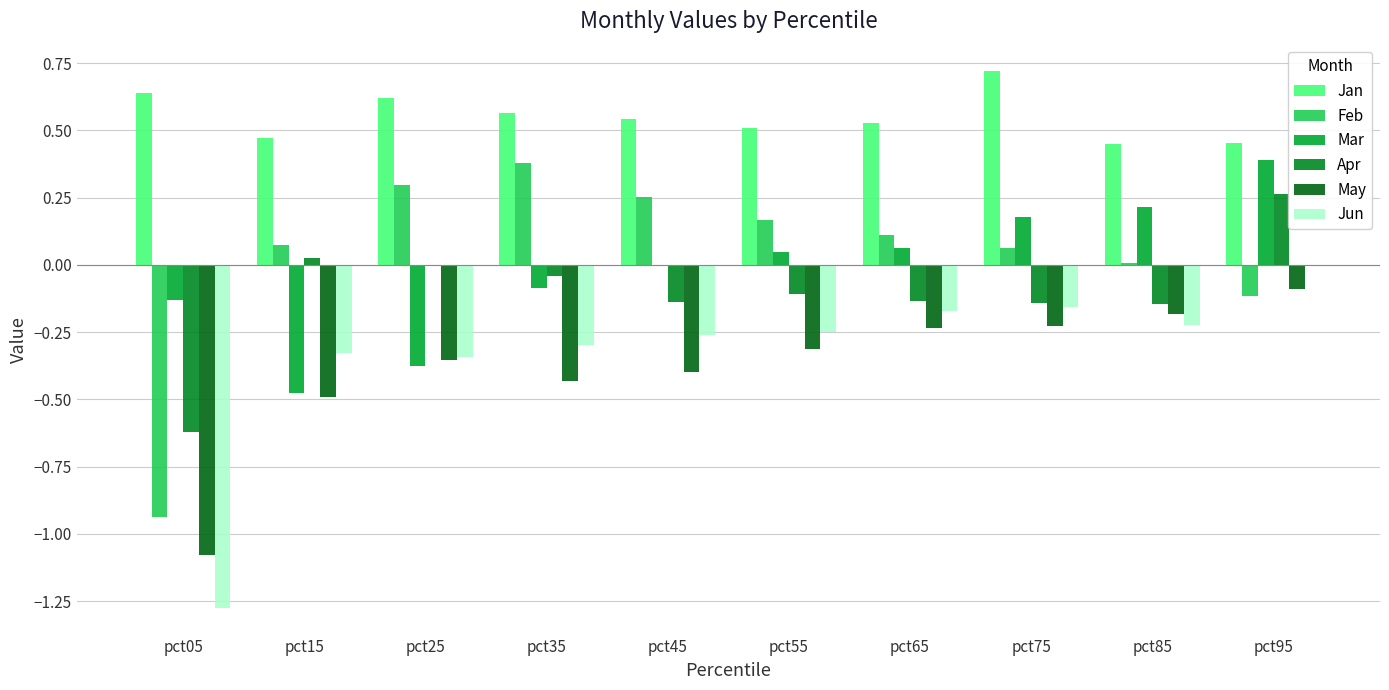

At how many categories does at least one series exceed 0?

10